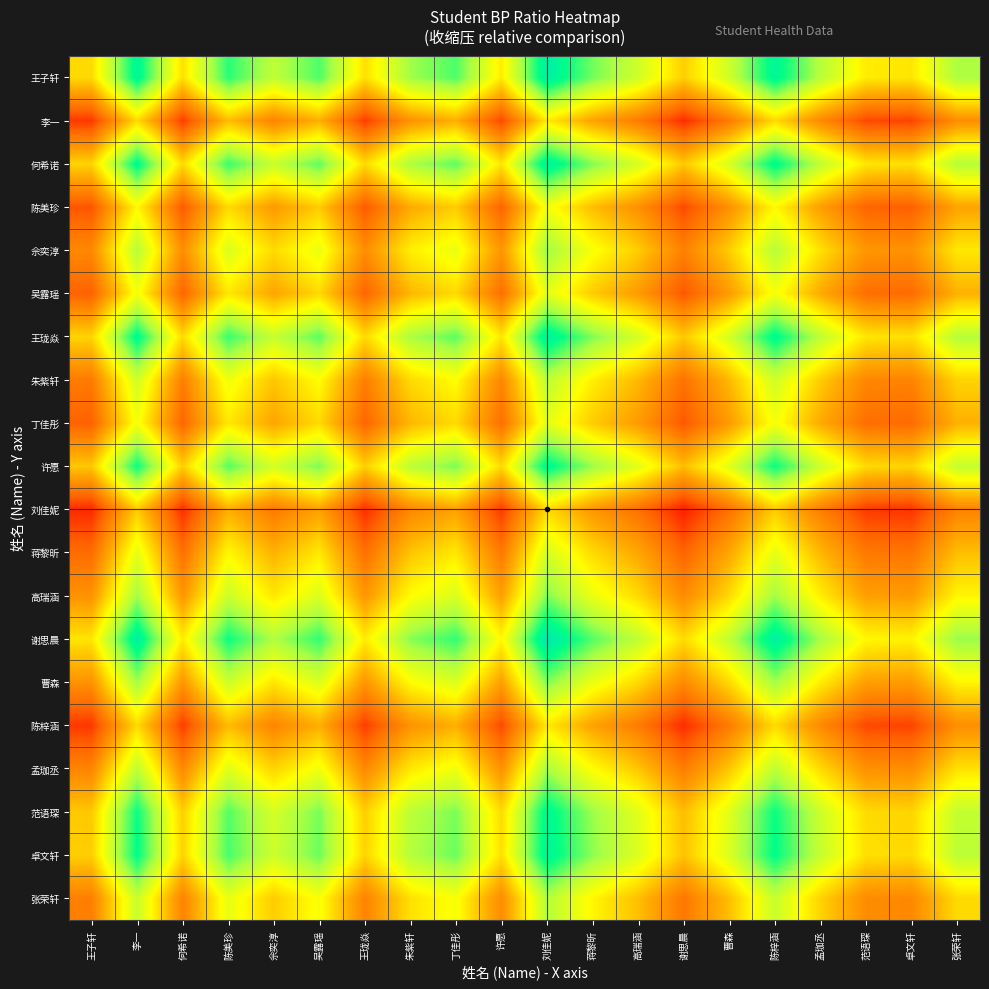

What is the minimum value shown in the chart?

0.7